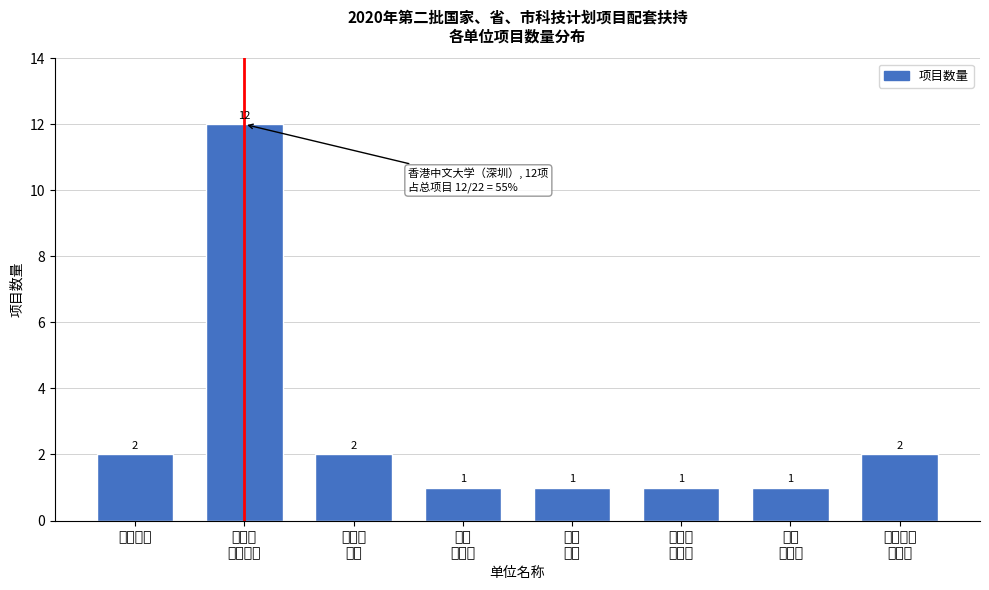

Reading right to left, what are all the values shown in this chart?

2	1	1	1	1	2	12	2